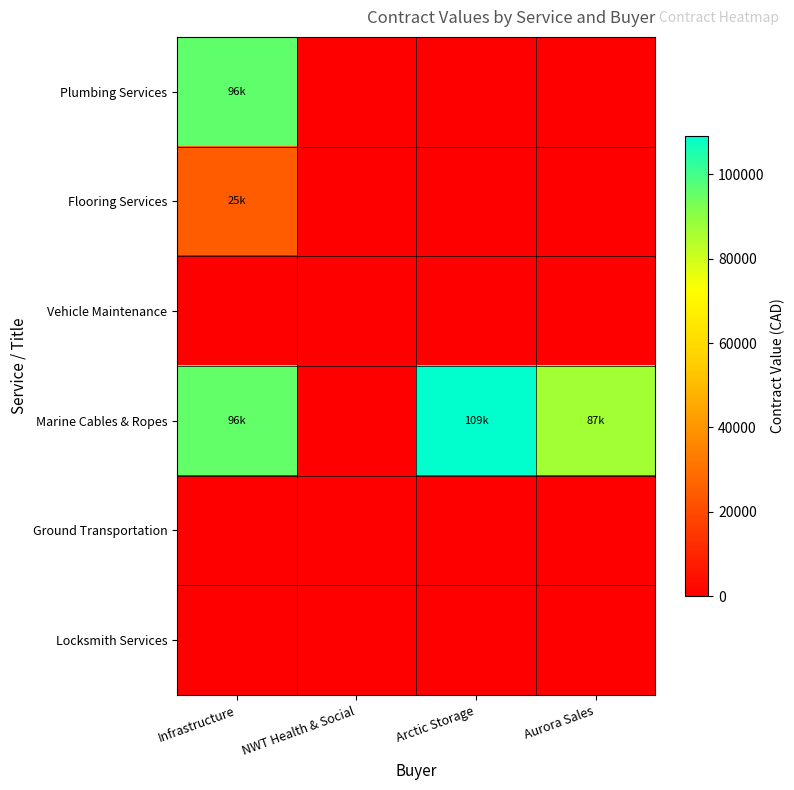

Reading left to right, transcribe all the data shown in this chart.

Plumbing Services: Infrastructure=96000.0	NWT Health & Social=0.0	Arctic Storage=0.0	Aurora Sales=0.0
Flooring Services: Infrastructure=25000.0	NWT Health & Social=0.0	Arctic Storage=0.0	Aurora Sales=0.0
Vehicle Maintenance: Infrastructure=0.0	NWT Health & Social=0.0	Arctic Storage=0.0	Aurora Sales=0.0
Marine Cables & Ropes: Infrastructure=95840.9	NWT Health & Social=0.0	Arctic Storage=109161.8	Aurora Sales=86962.1
Ground Transportation: Infrastructure=0.0	NWT Health & Social=0.0	Arctic Storage=0.0	Aurora Sales=0.0
Locksmith Services: Infrastructure=0.0	NWT Health & Social=0.0	Arctic Storage=0.0	Aurora Sales=0.0